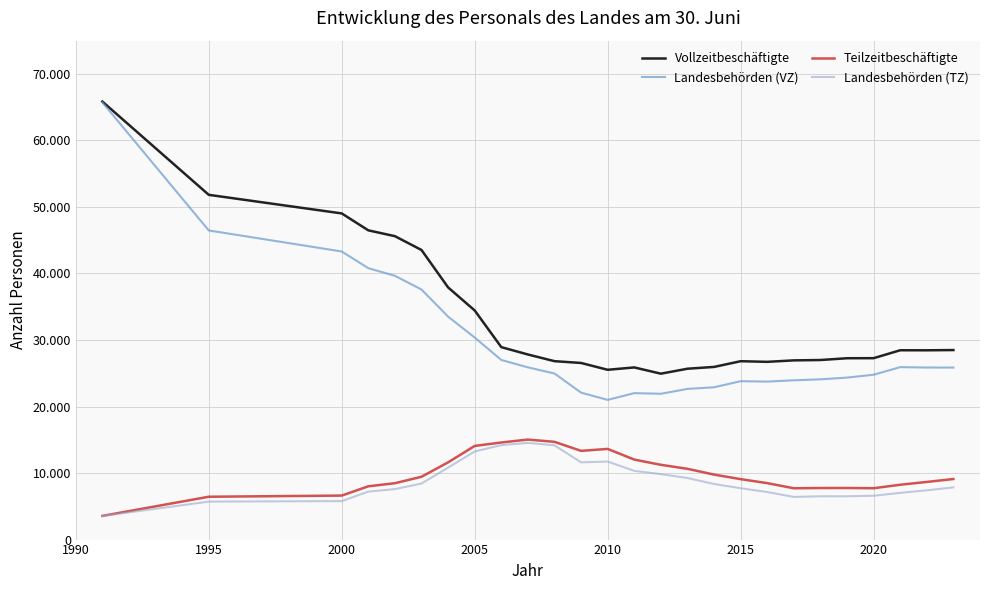

True or false: Teilzeitbeschäftigte and Landesbehörden (VZ) cross at least once.

False